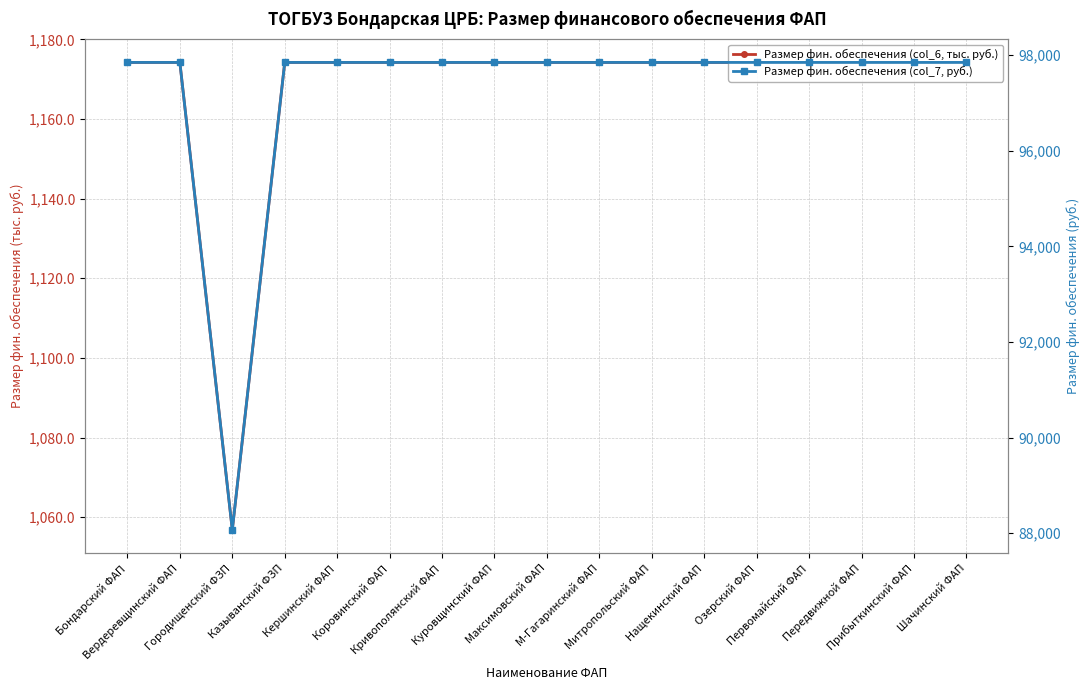

How many lines are shown in the chart?

2